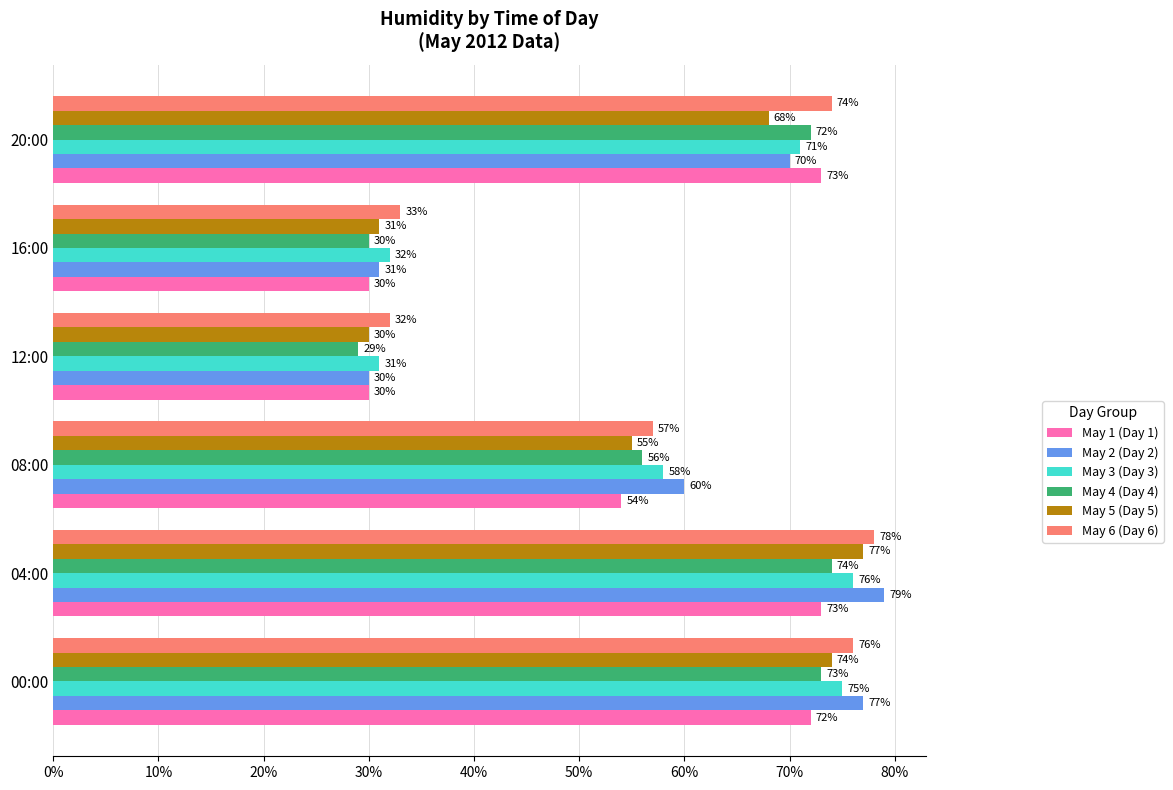

List the labels in order of May 6 (Day 6) value, smallest first.

12:00, 16:00, 08:00, 20:00, 00:00, 04:00